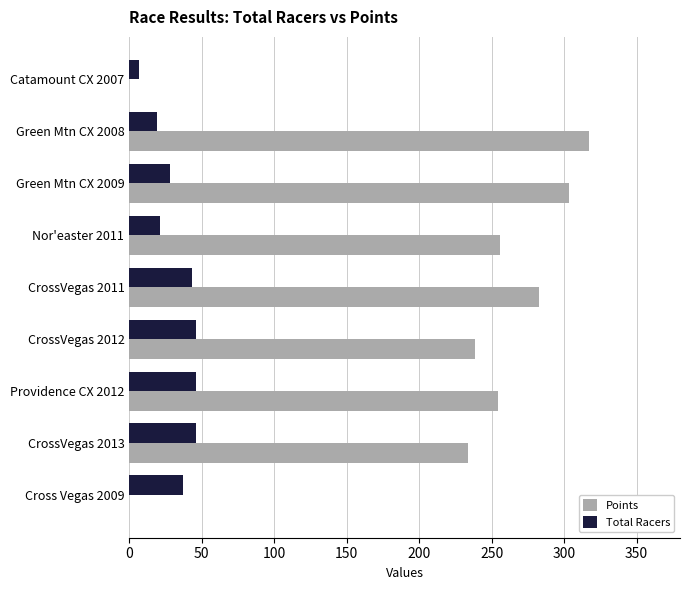

Which category has the highest value across all series?

Green Mtn CX 2008